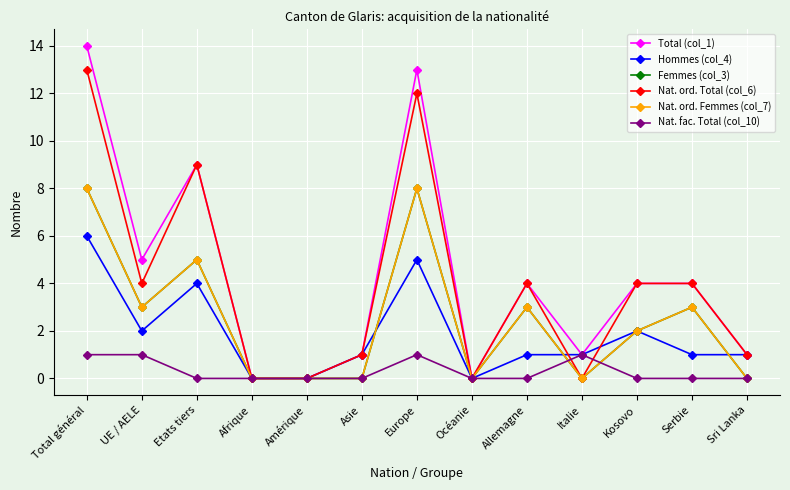

How many lines are shown in the chart?

6